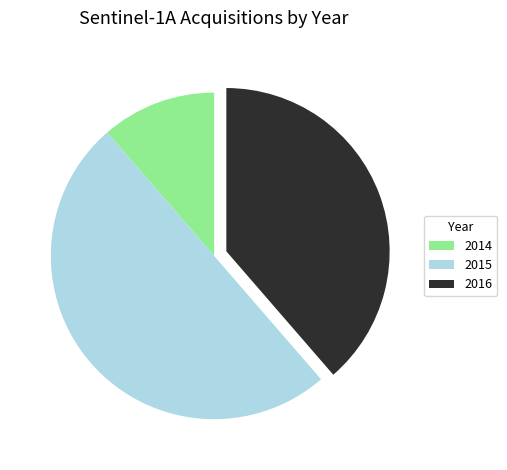

How many segments does this pie chart have?

3